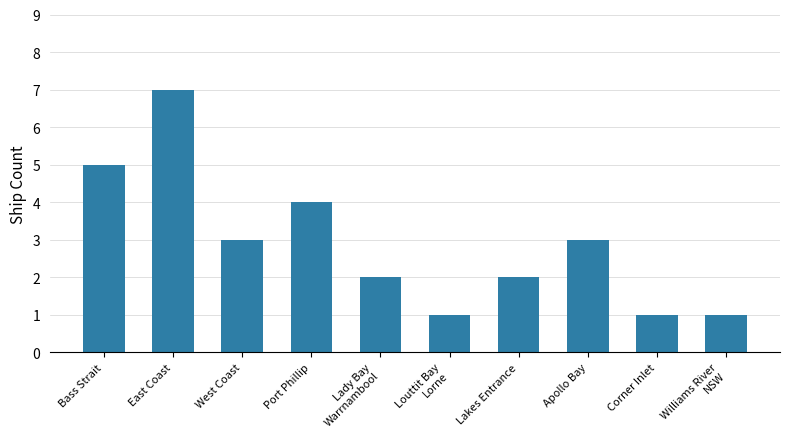

What position from the left is Apollo Bay?

8